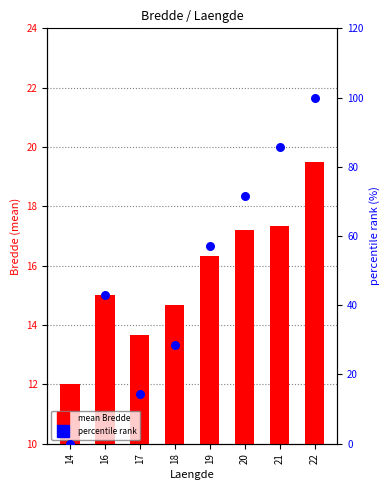

Is the value of percentile rank at 21 greater than the value of mean Bredde at 22?

Yes